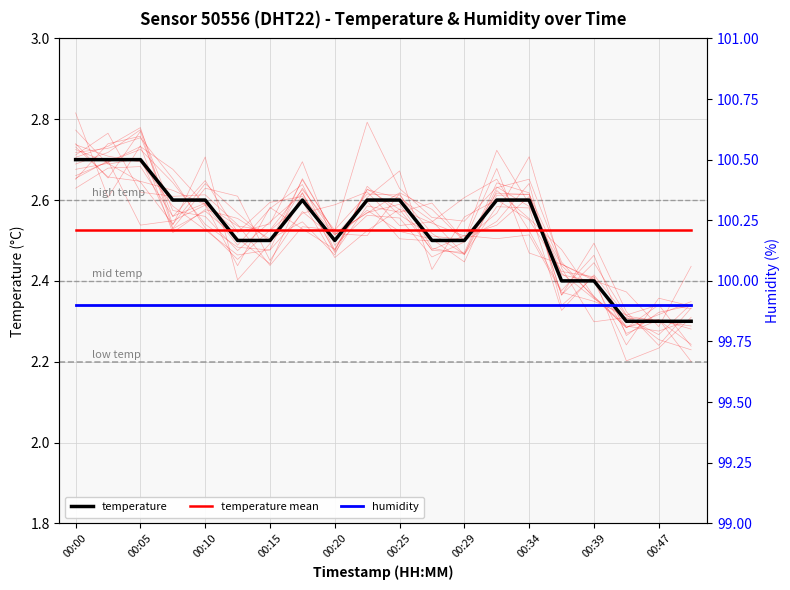

Between 00:05 and 00:25, which series saw the biggest shift?

temperature